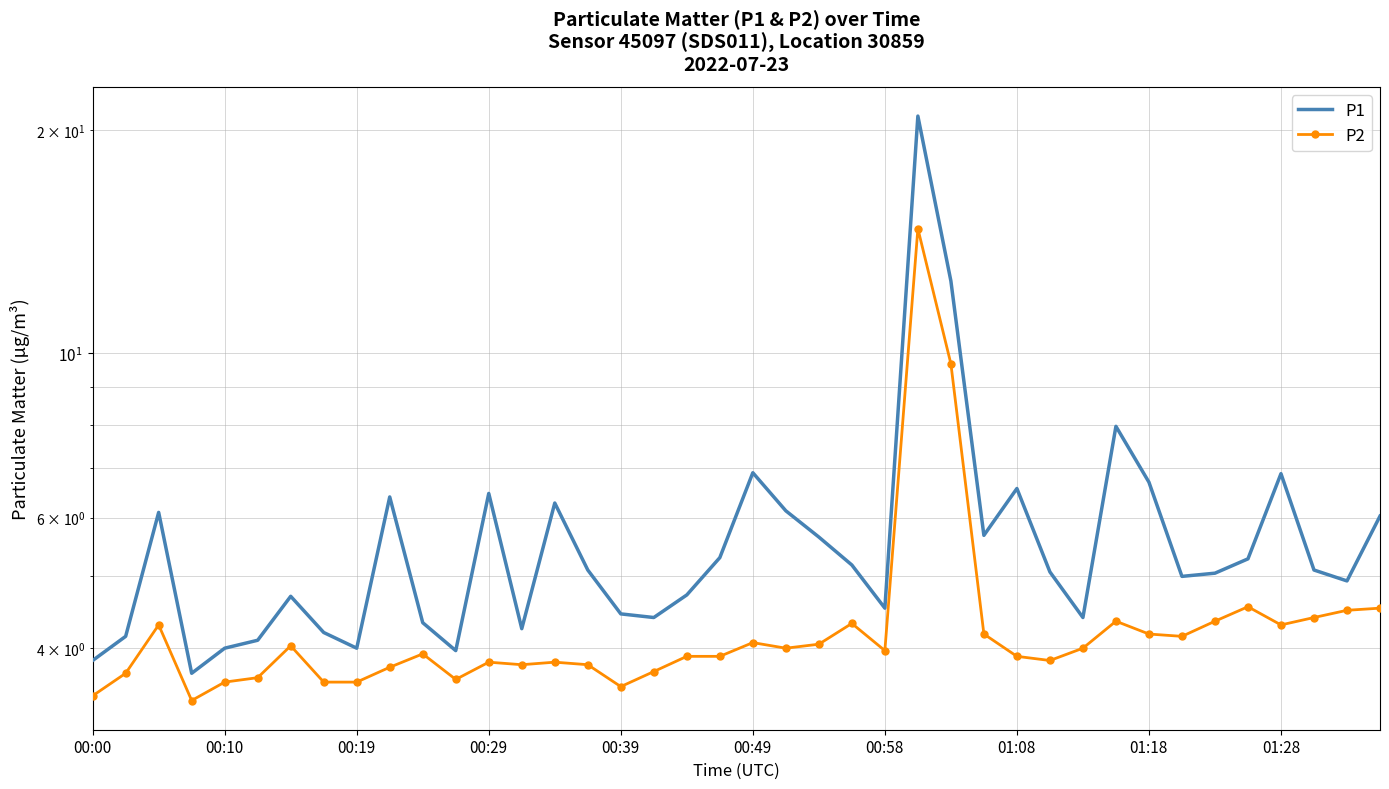

True or false: P2 and P1 intersect in this chart.

False